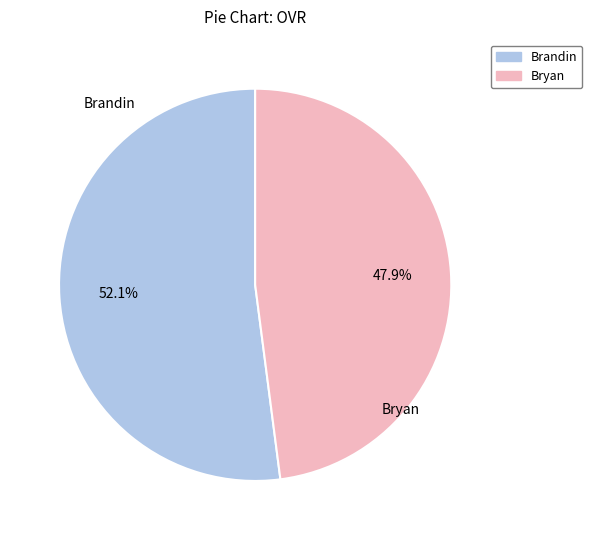

Does any single category account for the majority?

Yes